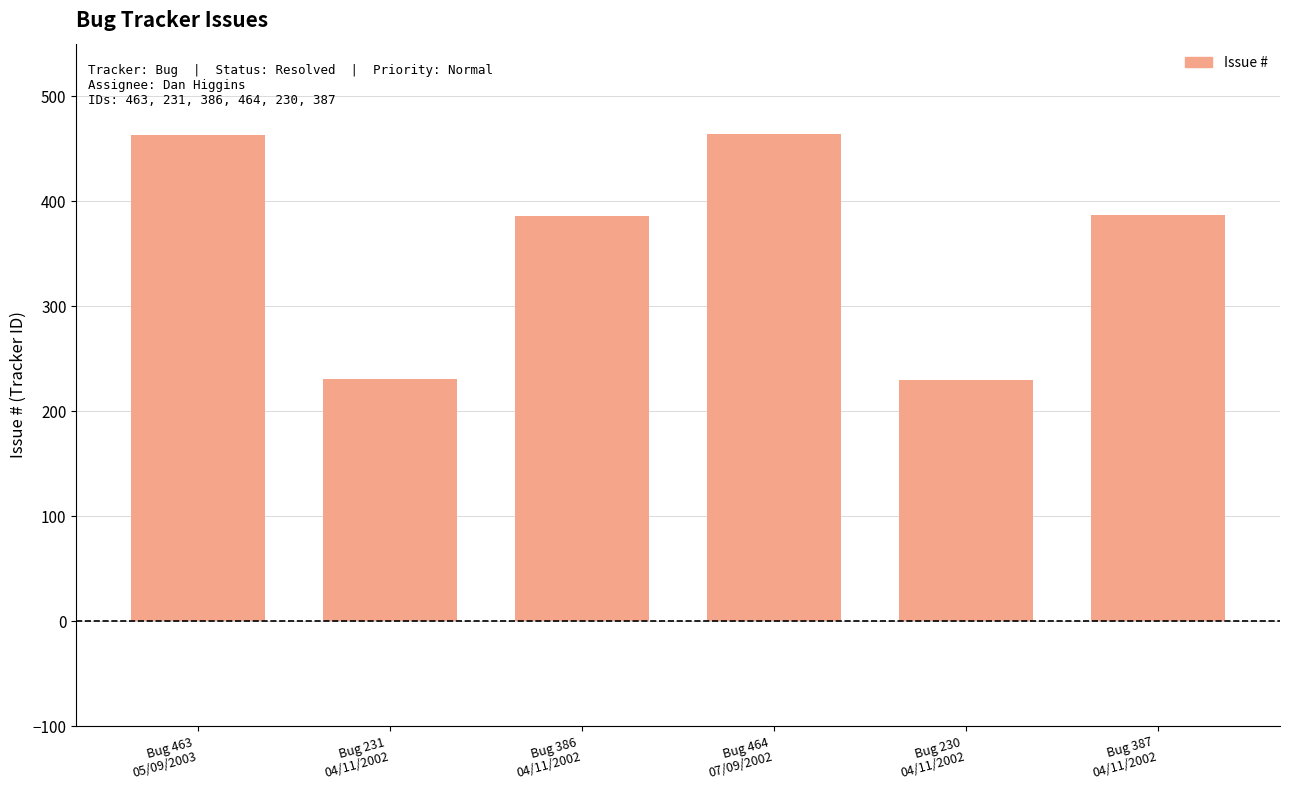

Which category has the highest value across all series?

07/09/2002